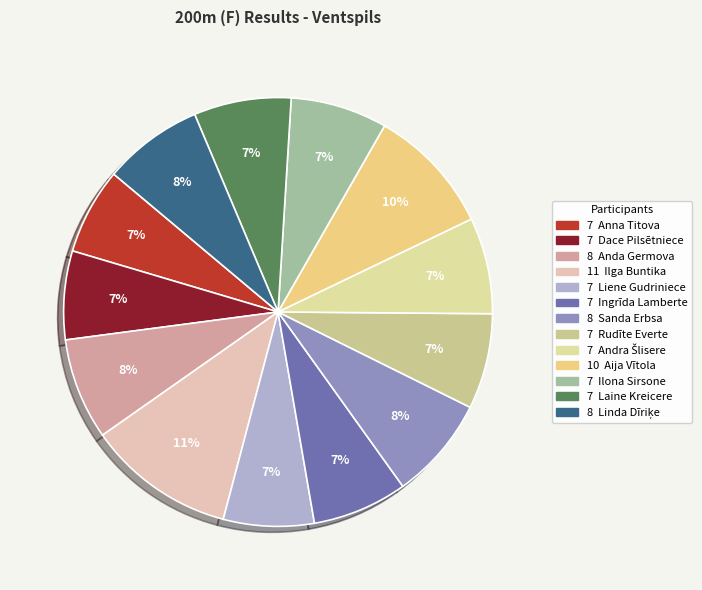

What is the largest slice in the pie chart?

Ilga Buntika